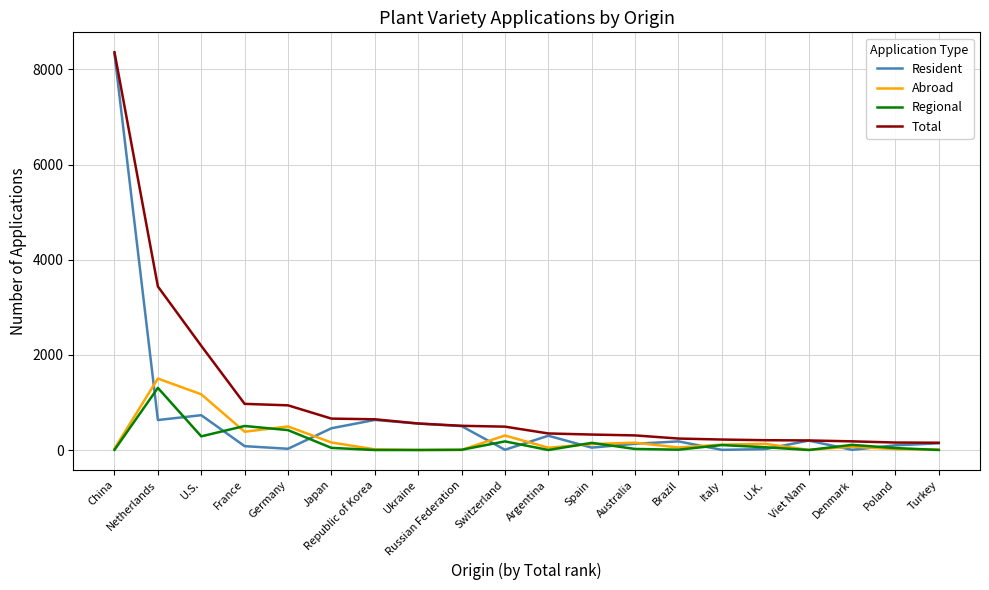

What is the difference between the Resident values at Australia and Ukraine?

425